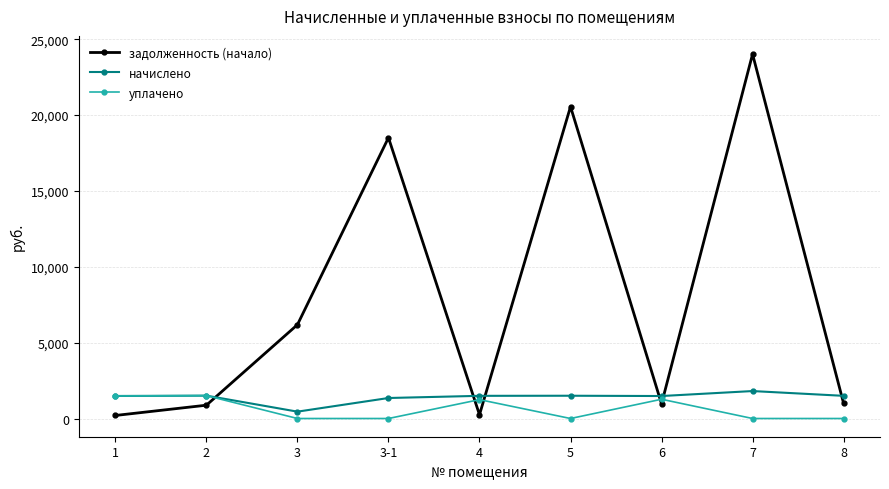

How many distinct data groups are displayed?

3